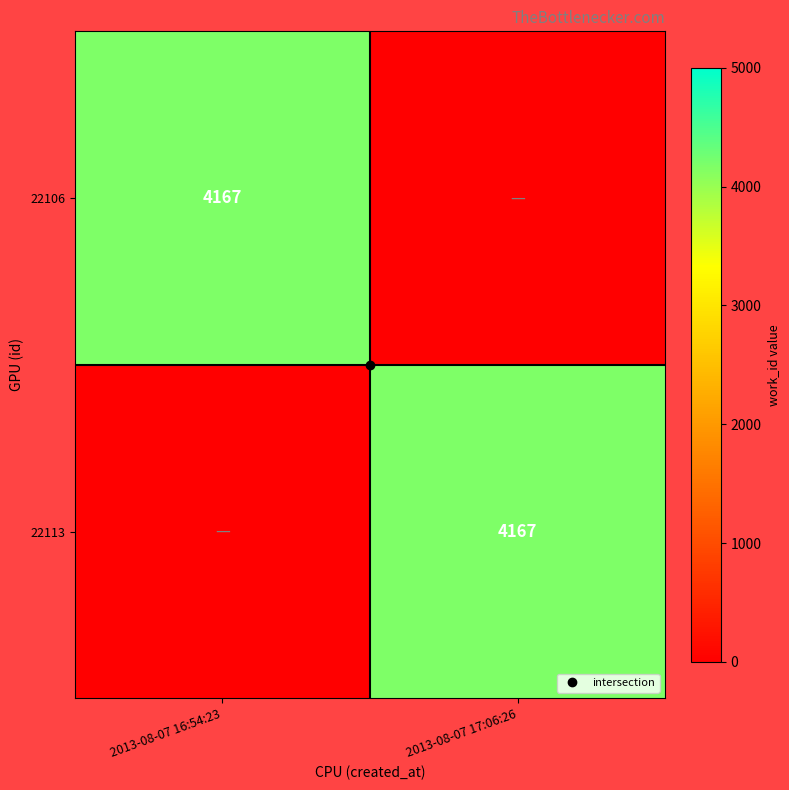

The value of 22113 at 2013-08-07 17:06:26 is 4167. True or false?

True